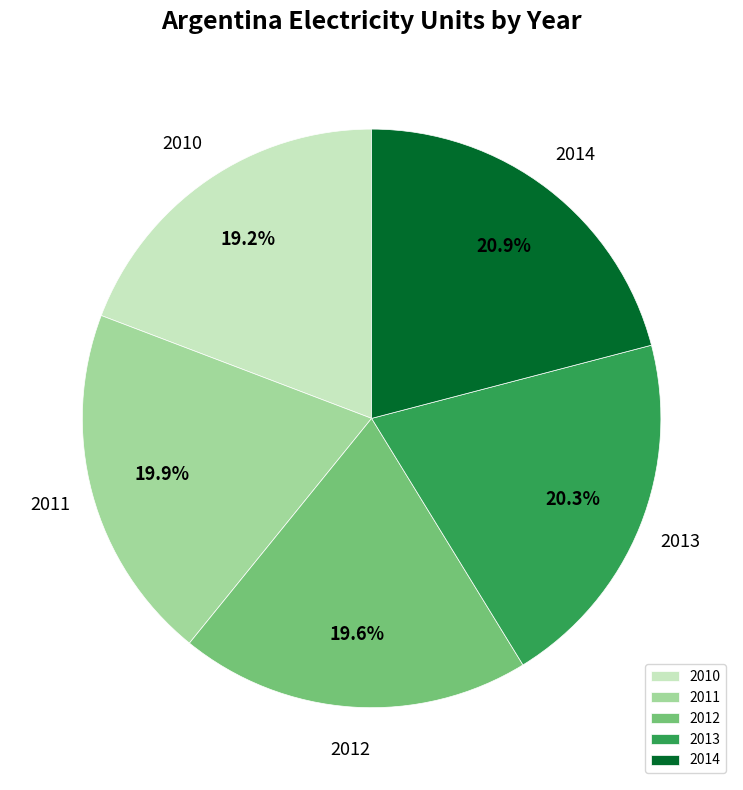

What percentage is NOT represented by 2010?

80.8%